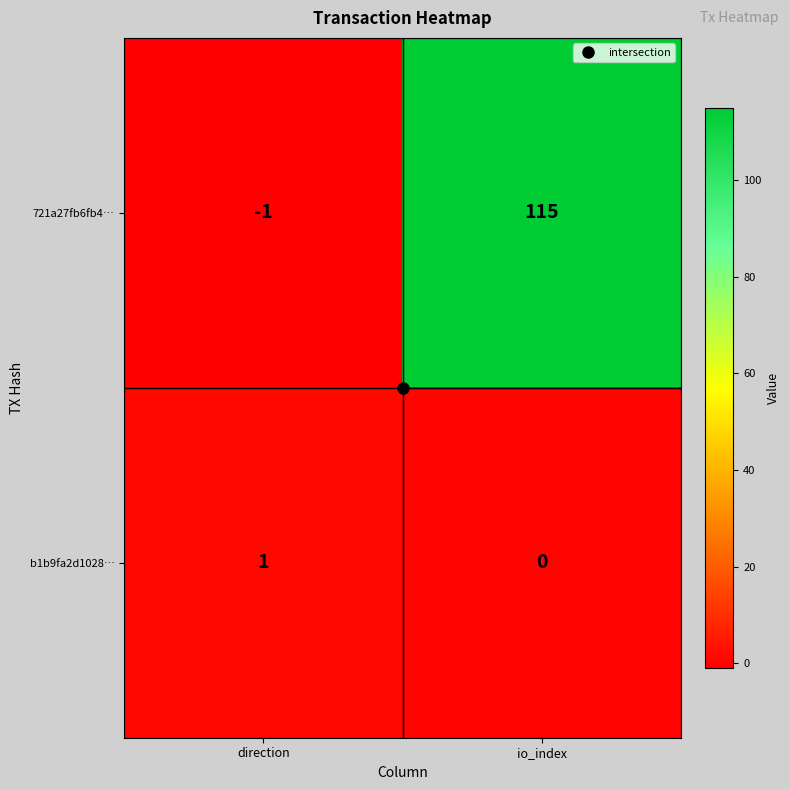

Which series has the largest total across all categories?

721a27fb6fb4…